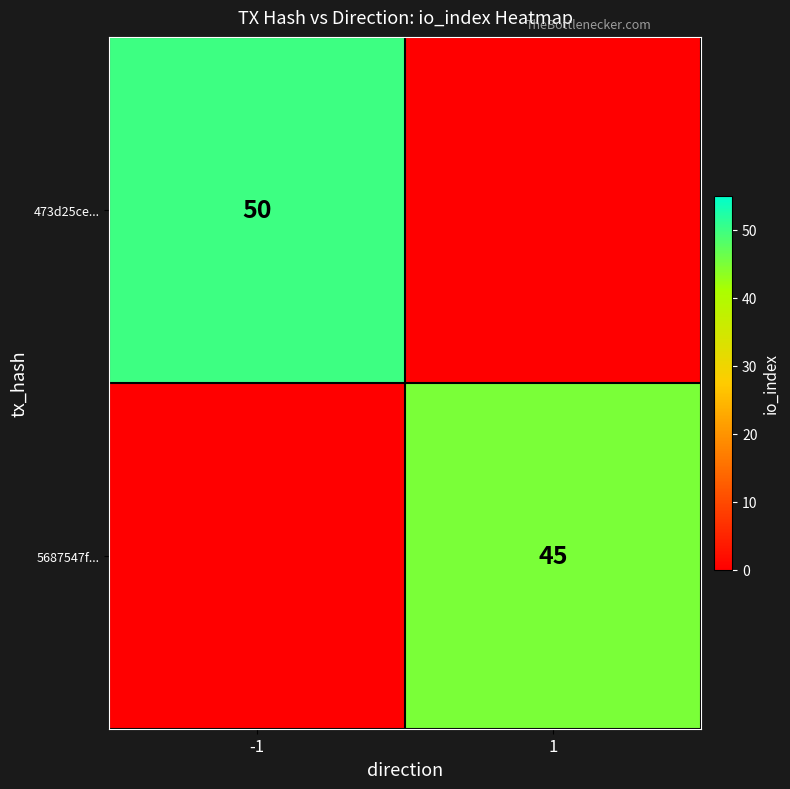

What is the total value across all series at -1?

50